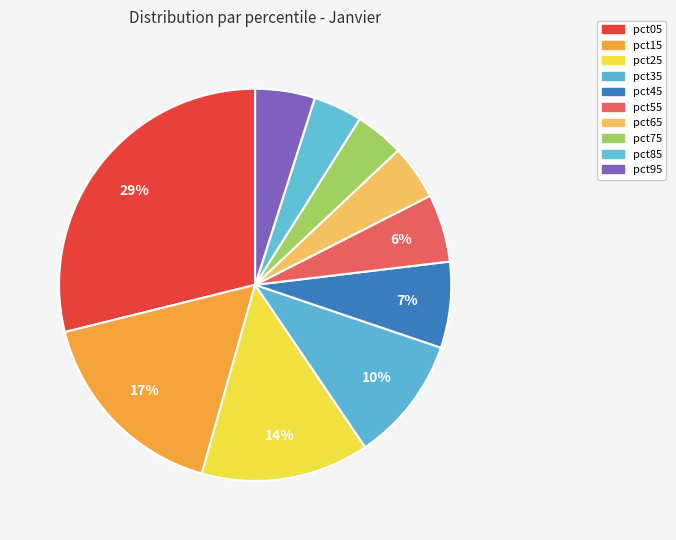

Which category has the biggest portion of the pie?

pct05